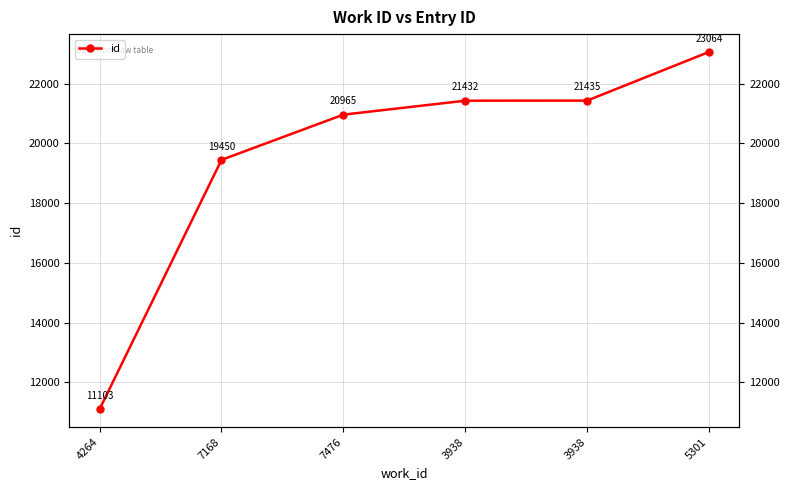

Where is the data nearest to the value 17083?

7168